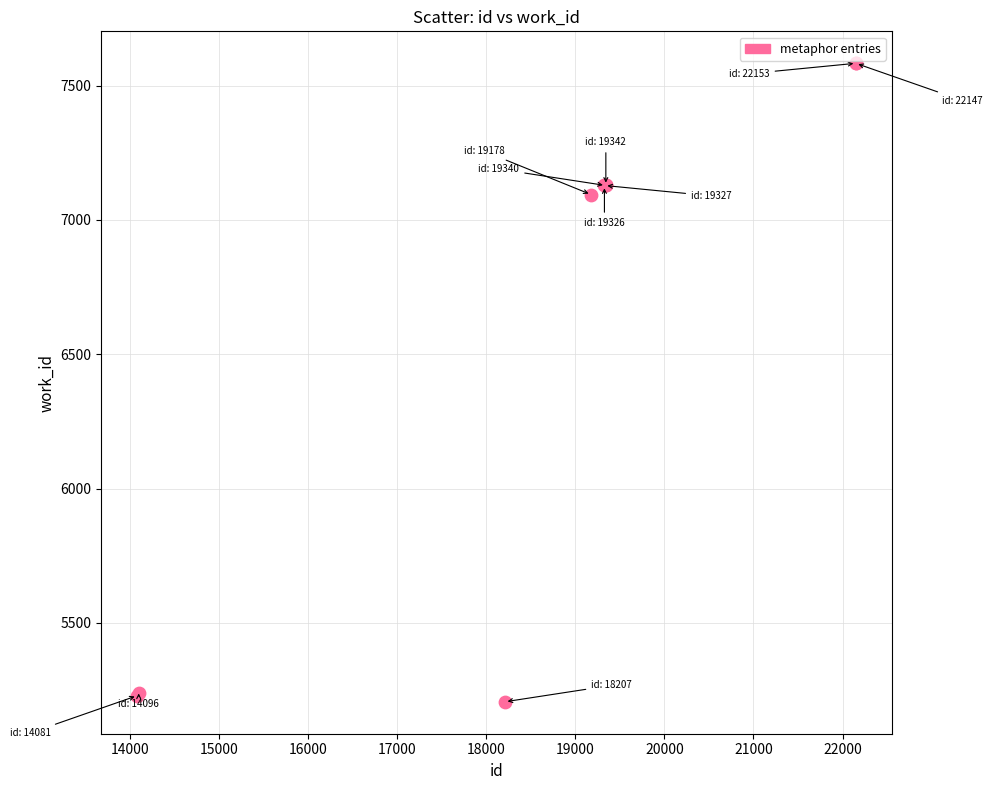

What Y value in the scatter plot is closest to 6394?

7094